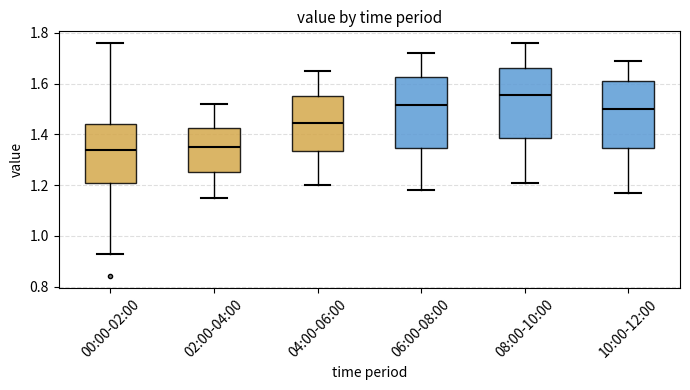

Reading left to right, transcribe this box plot: for each box, give where its median line is, the range the box spans, and where its two whiskers end, as read against the y-axis. The values are not printed on the chart, so give them approximately, as read against the axis.

00:00-02:00: median 1.34, box 1.20 to 1.44, whiskers 0.94 to 1.76
02:00-04:00: median 1.36, box 1.26 to 1.42, whiskers 1.16 to 1.52
04:00-06:00: median 1.44, box 1.34 to 1.56, whiskers 1.20 to 1.66
06:00-08:00: median 1.52, box 1.34 to 1.62, whiskers 1.18 to 1.72
08:00-10:00: median 1.56, box 1.38 to 1.66, whiskers 1.22 to 1.76
10:00-12:00: median 1.50, box 1.34 to 1.62, whiskers 1.18 to 1.70